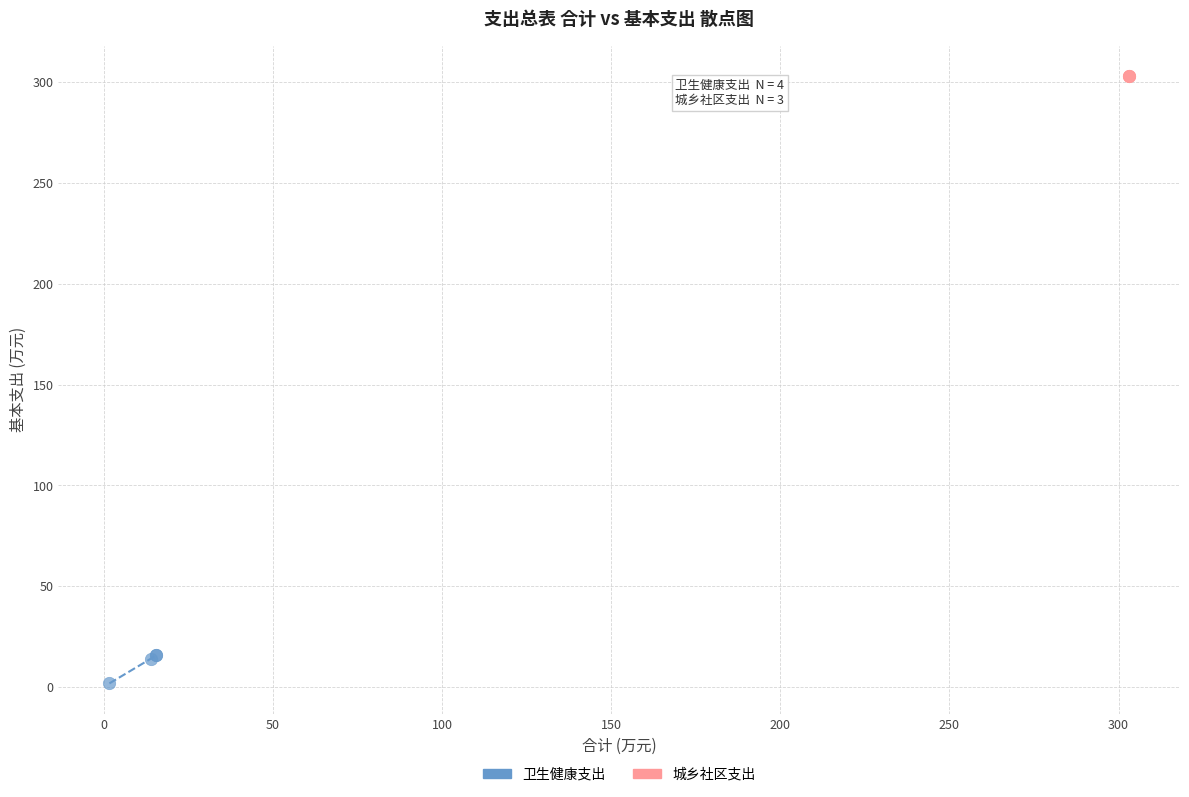

Which series reaches the minimum Y coordinate?

卫生健康支出